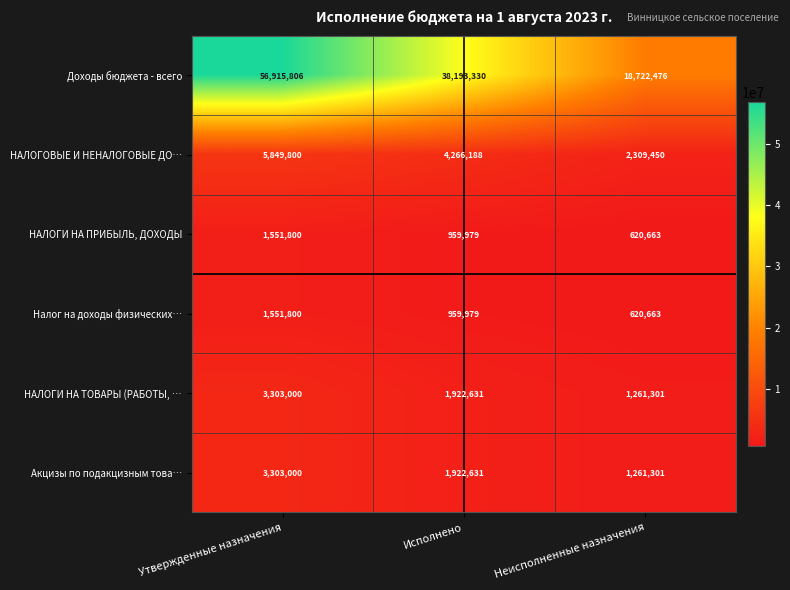

What is the difference between the highest and lowest values at Исполнено?

37233351